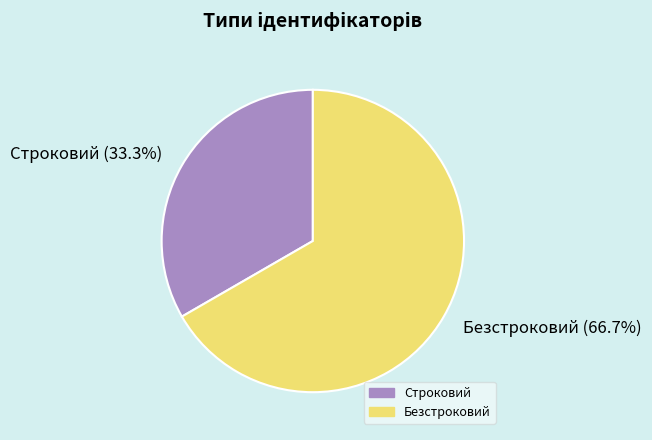

What is the ratio of the value at Безстроковий to the value at Строковий?

2.0